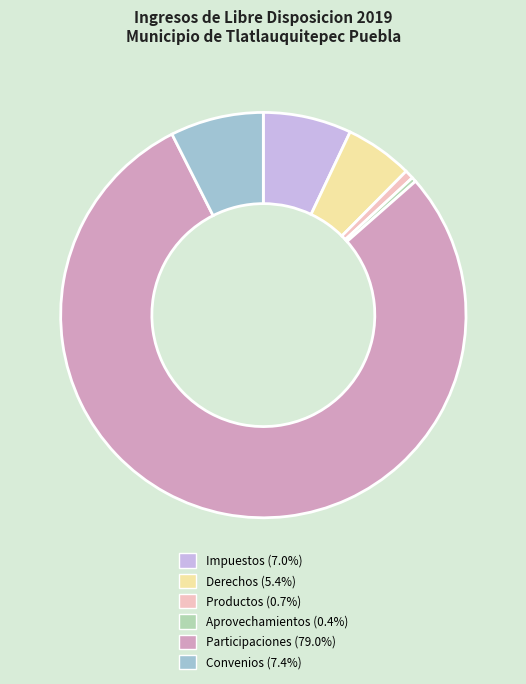

How many segments does this pie chart have?

6